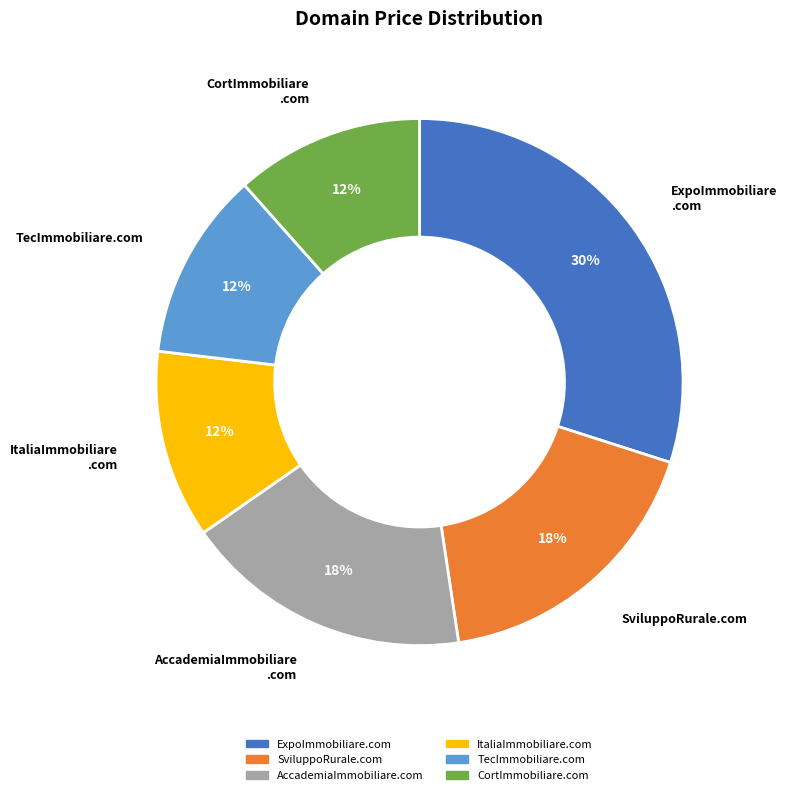

Which category has the biggest portion of the pie?

ExpoImmobiliare.com